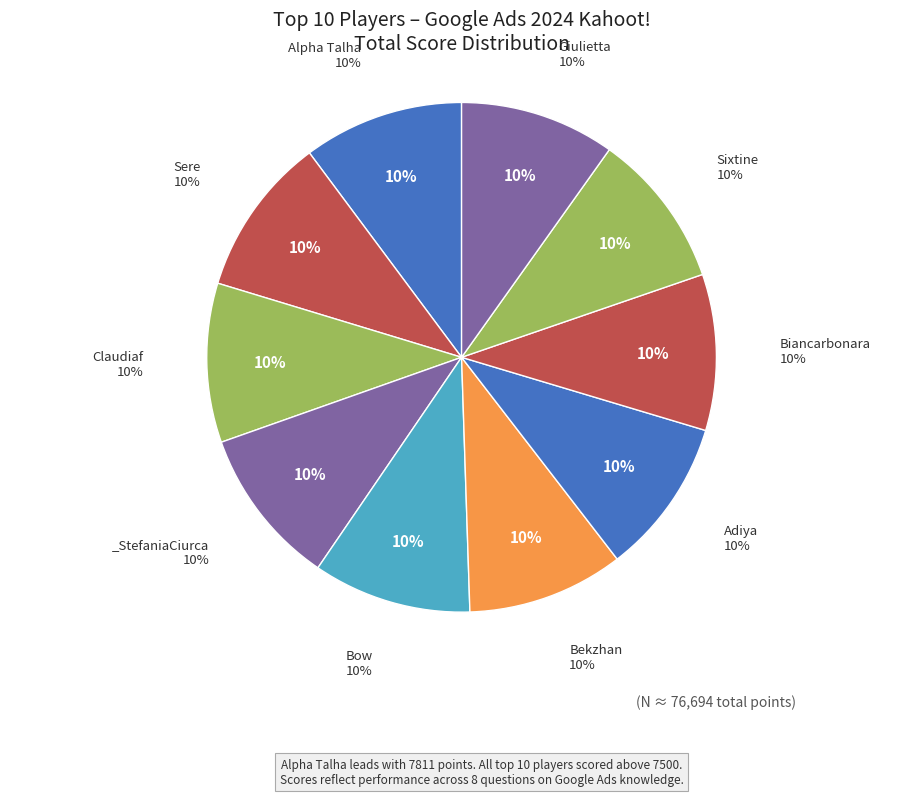

Does Bekzhan account for over 50% of the chart?

No